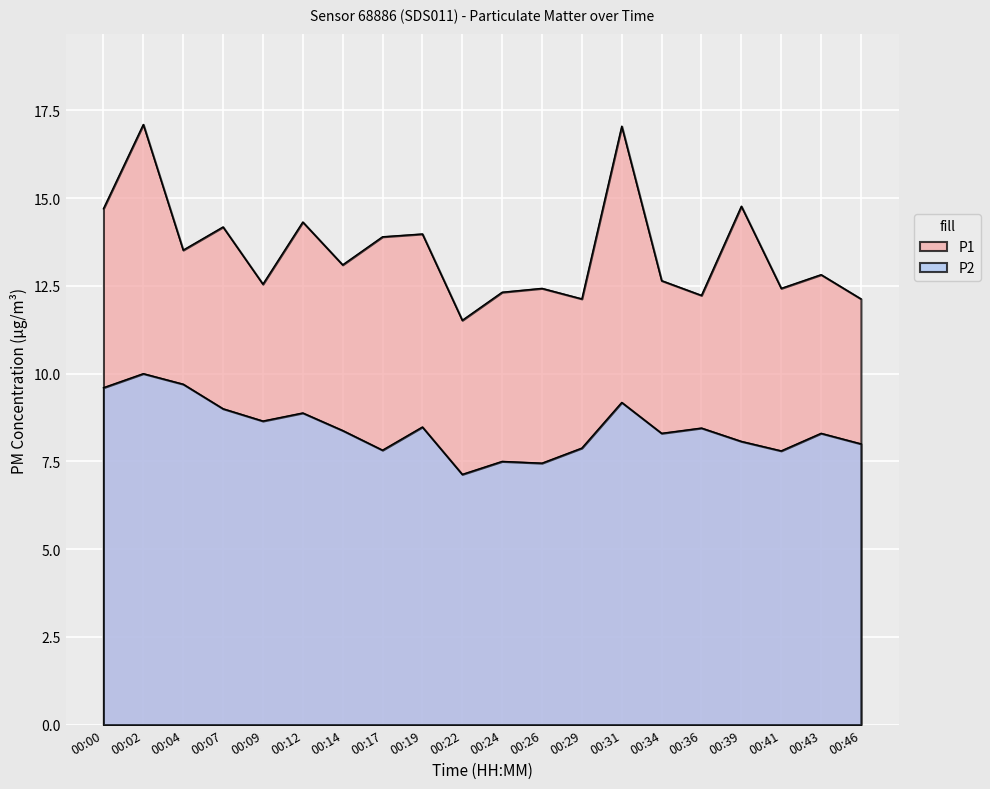

What is the average value of the P2 series?

8.4